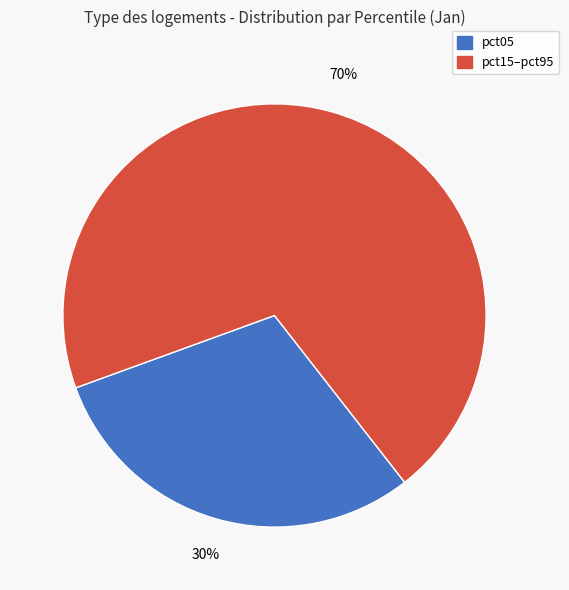

To the nearest percent, what is the difference between the largest and smallest slice percentages?

40%